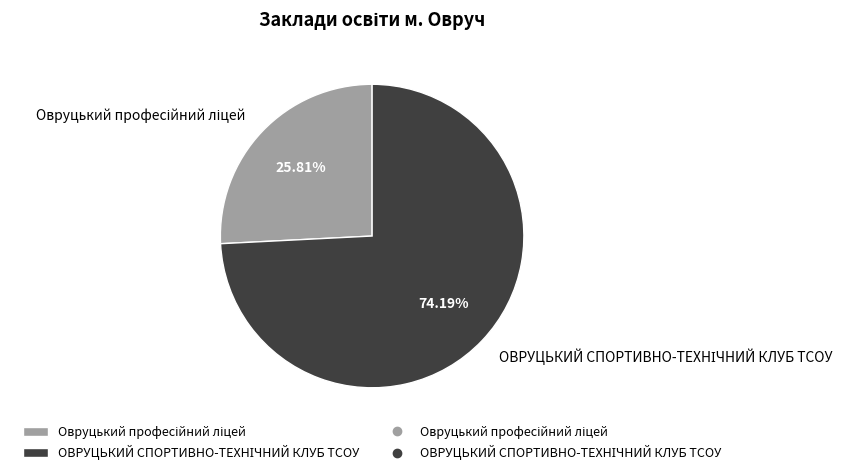

To the nearest percent, what is the average slice percentage?

50%